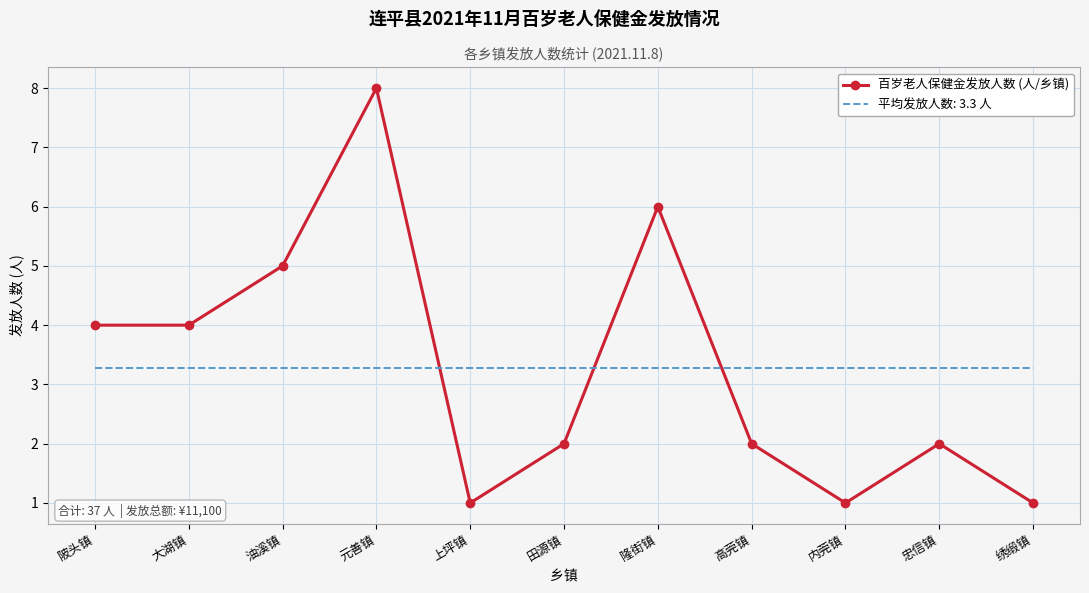

Rank the series at 油溪镇 from lowest to highest value.

平均发放人数: 3.3 人, 百岁老人保健金发放人数 (人/乡镇)